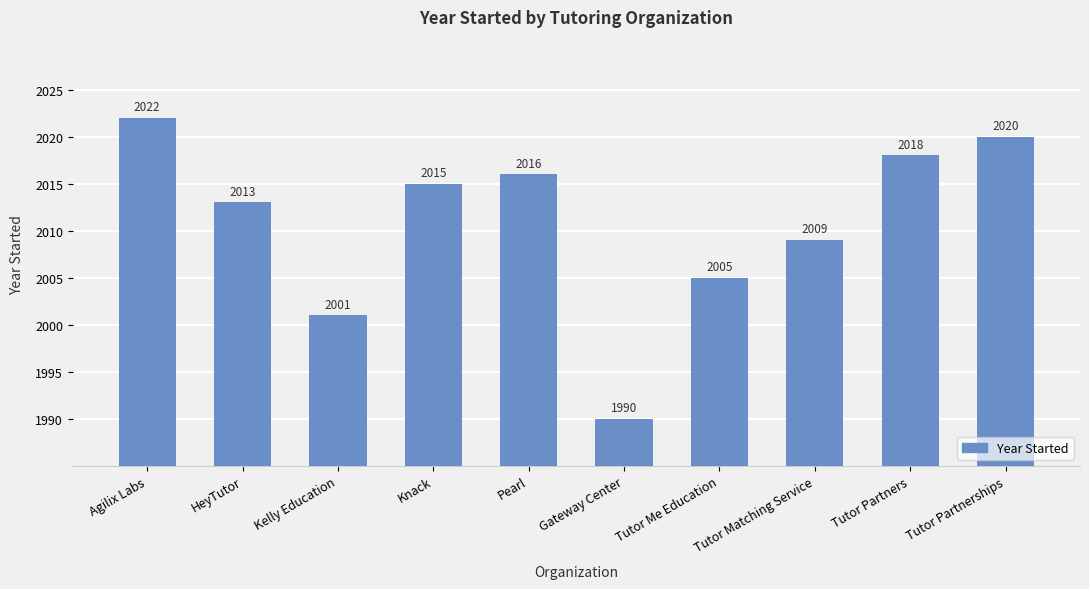

List the labels in order of value, largest first.

Agilix Labs, Tutor Partnerships, Tutor Partners, Pearl, Knack, HeyTutor, Tutor Matching Service, Tutor Me Education, Kelly Education, Gateway Center